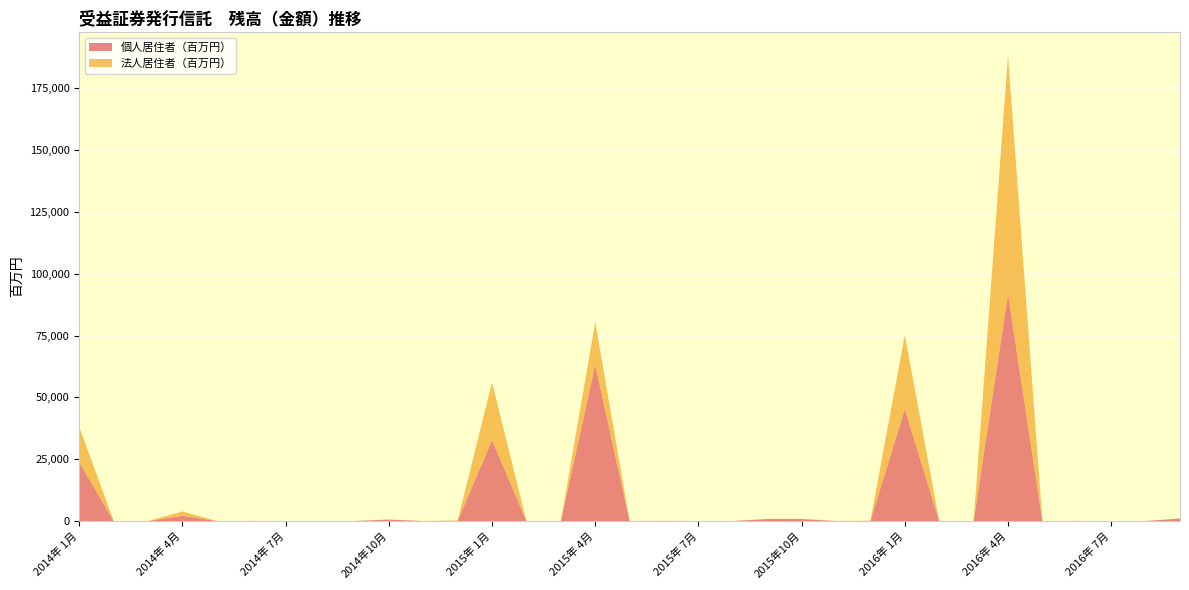

Reading left to right, what are all the values shown in this chart?

個人居住者（百万円）: 23752	0	0	2114	0	19	0	0	0	566	0	67	32772	0	0	63259	0	39	0	0	779	800	0	68	45250	0	0	91968	0	18	0	0	992
法人居住者（百万円）: 14271	0	0	1732	0	0	0	0	0	70	0	122	23257	0	0	17188	0	4	0	0	93	102	0	18	30072	0	0	96276	0	0	0	0	47